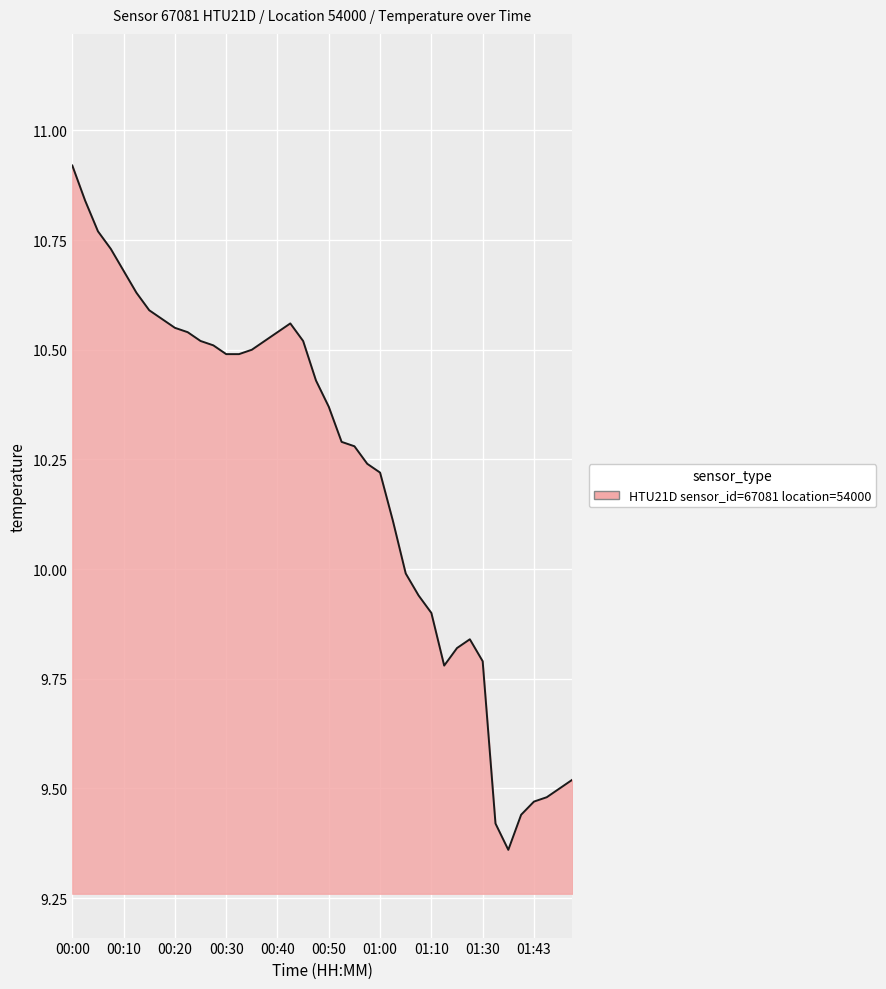

How many categories are shown in the chart?

40